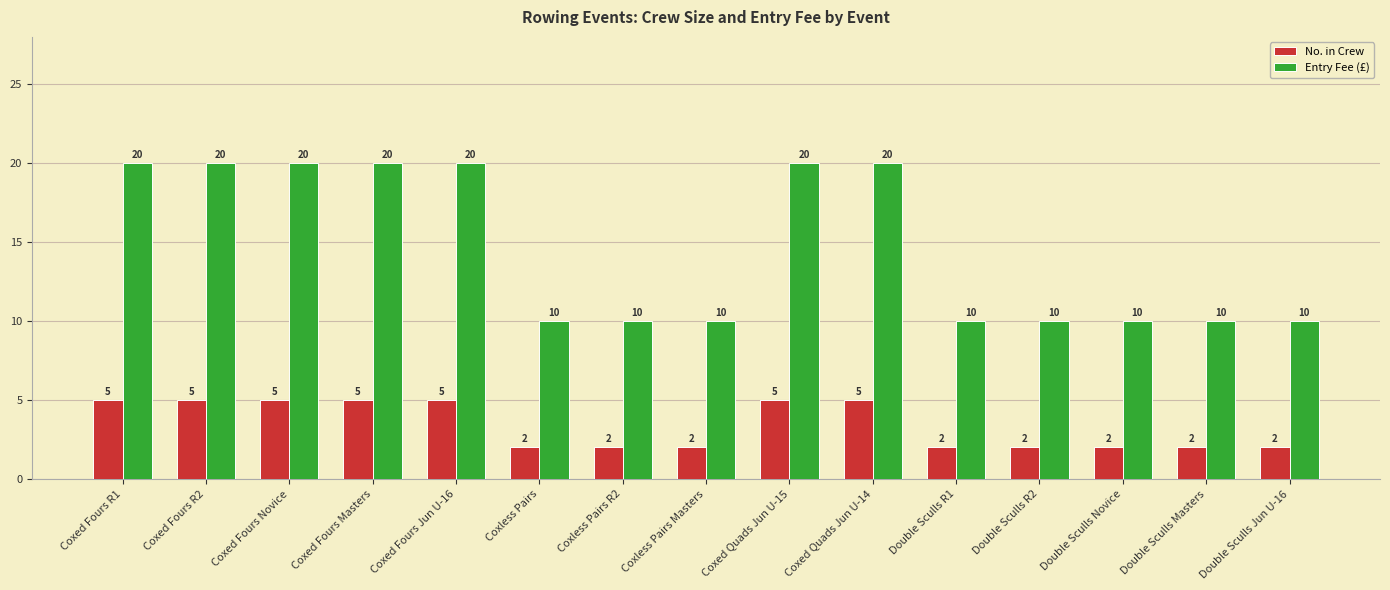

Are the bars horizontal?

No